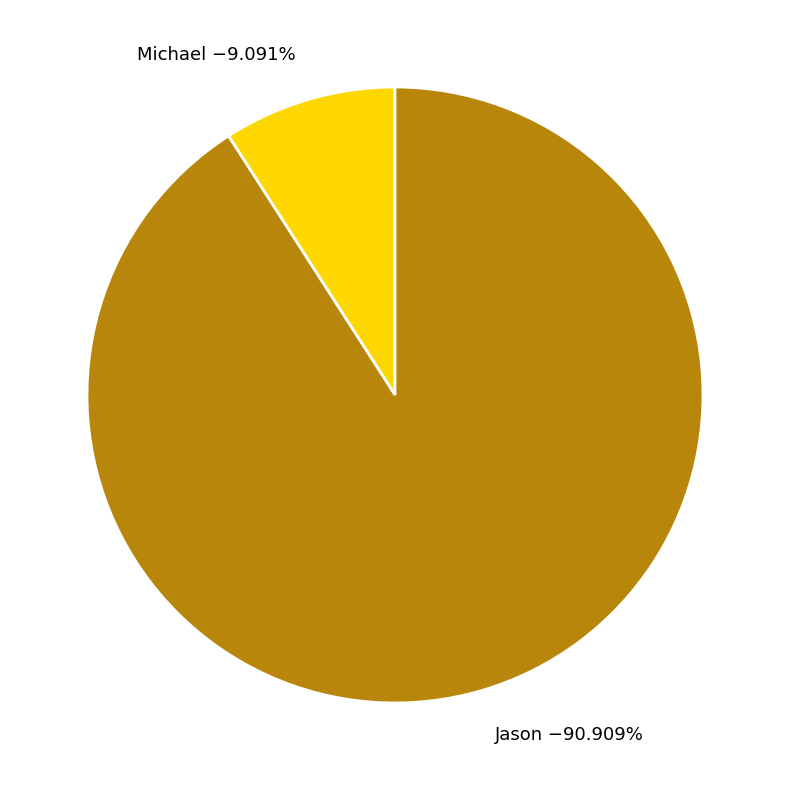

What percentage do Jason and Michael together represent?

100.0%